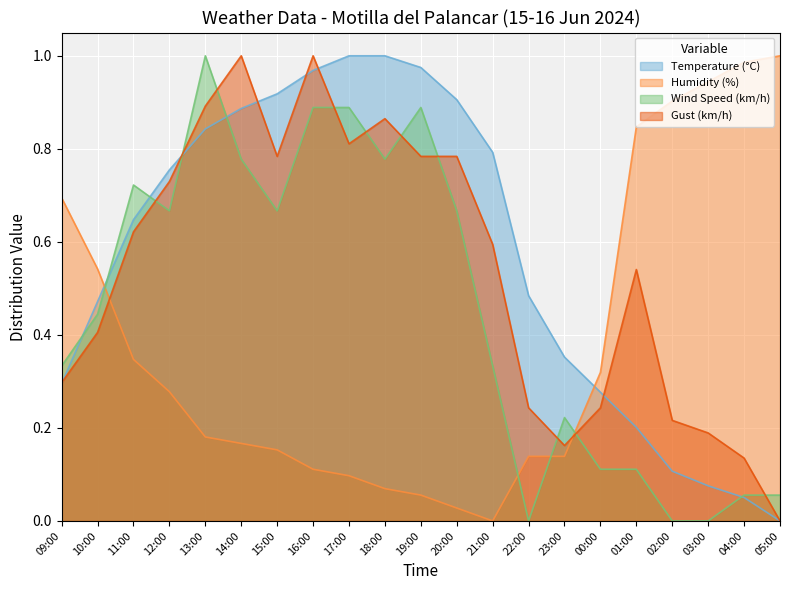

Which label corresponds to the largest value in the chart?

17:00